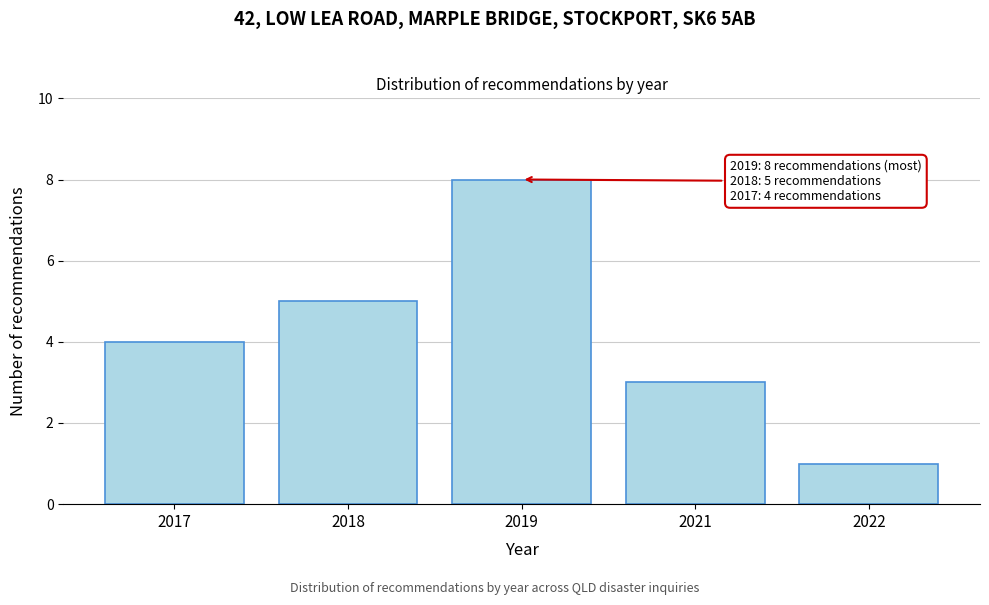

Reading left to right, transcribe all the data shown in this chart.

4	5	8	3	1